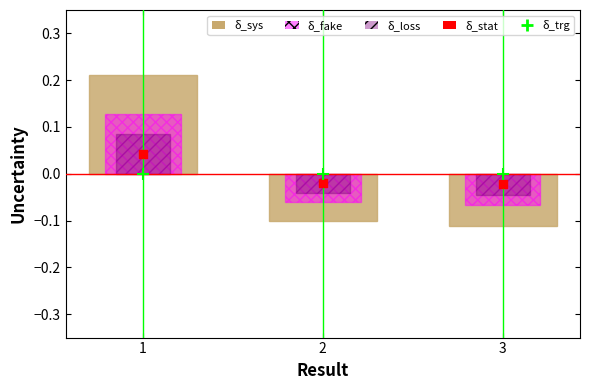

Which series reaches the minimum Y coordinate?

Key (sys)